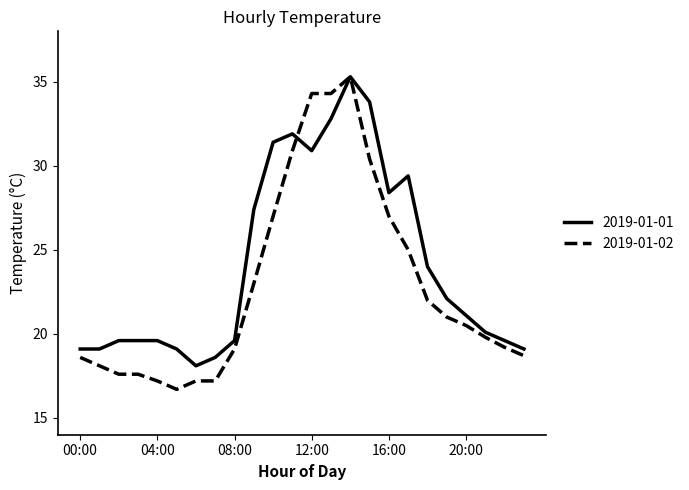

Which series has the largest range (max minus min)?

2019-01-02